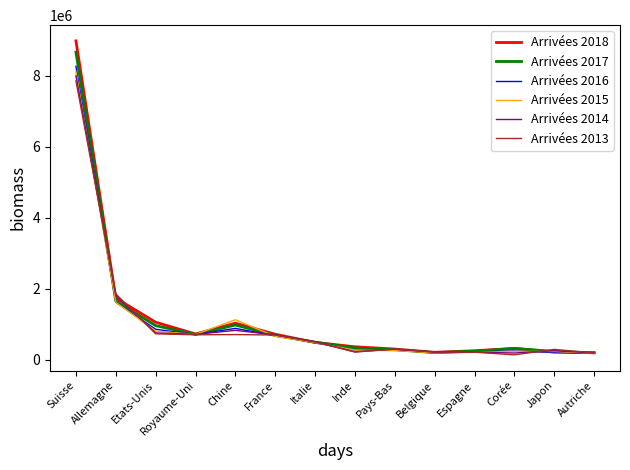

At which label is Arrivées 2018 closest to 4591406?

Allemagne